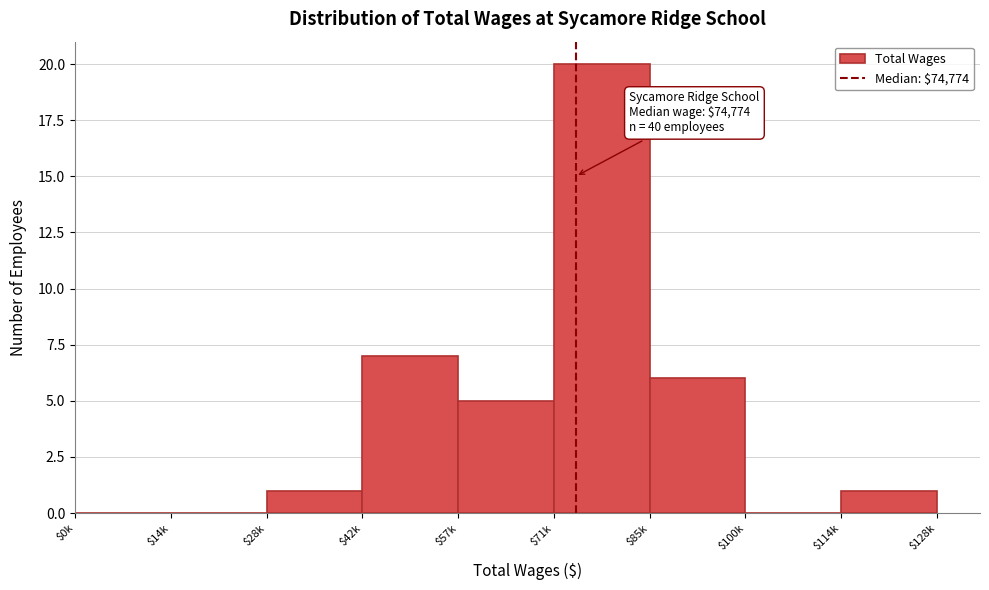

The chart shows a value of 1 at $28k. True or false?

True